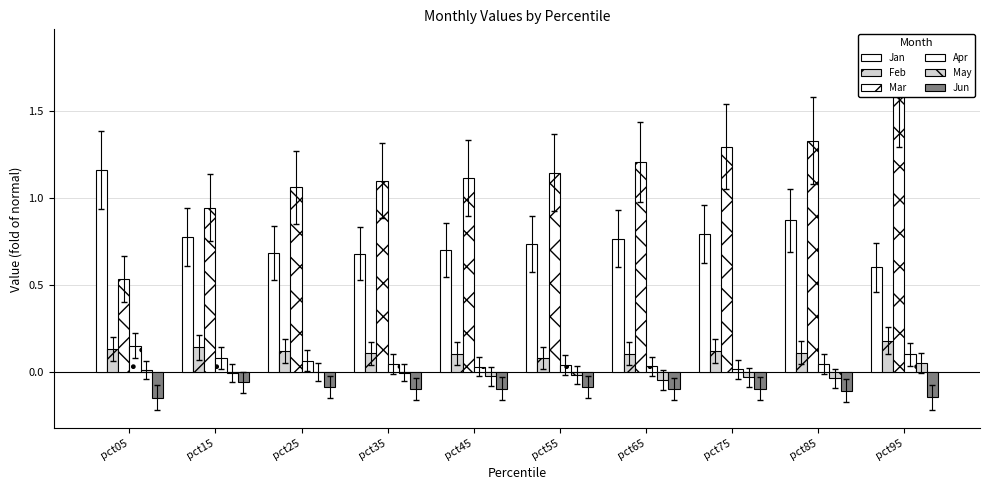

Are the bars grouped side by side (vs. stacked)?

Yes